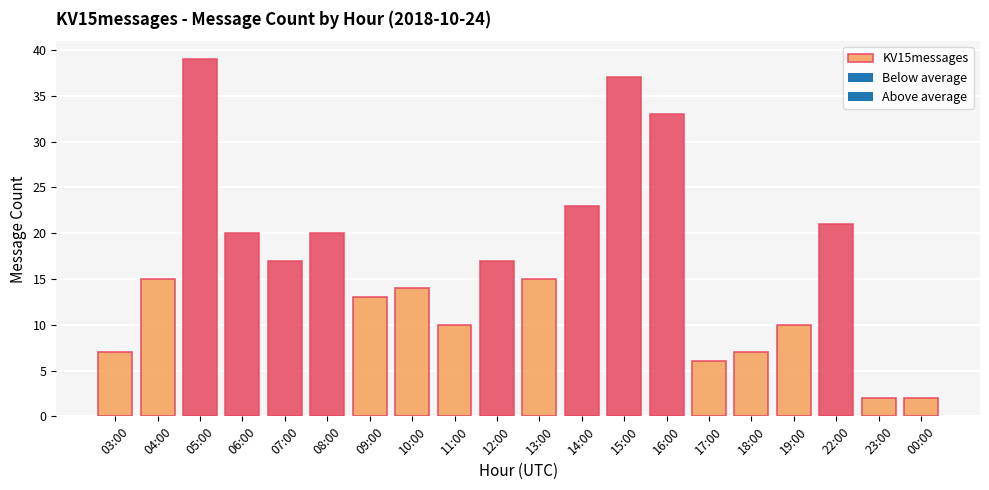

What is the value of the 4th bar from the left?

20